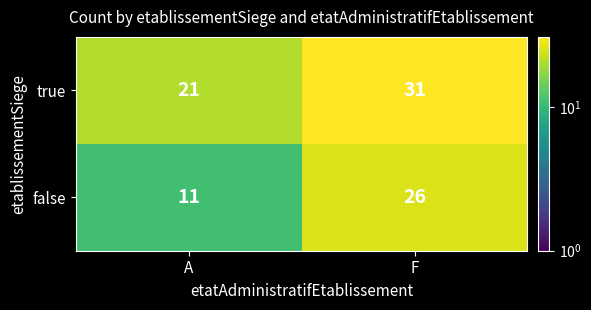

What value does the false series have at F?

26